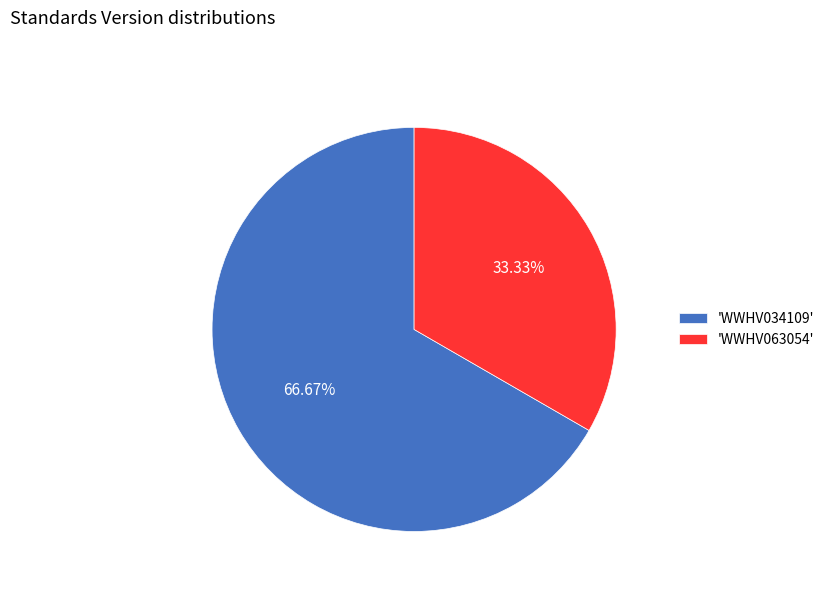

Which category has the biggest portion of the pie?

'WWHV034109'